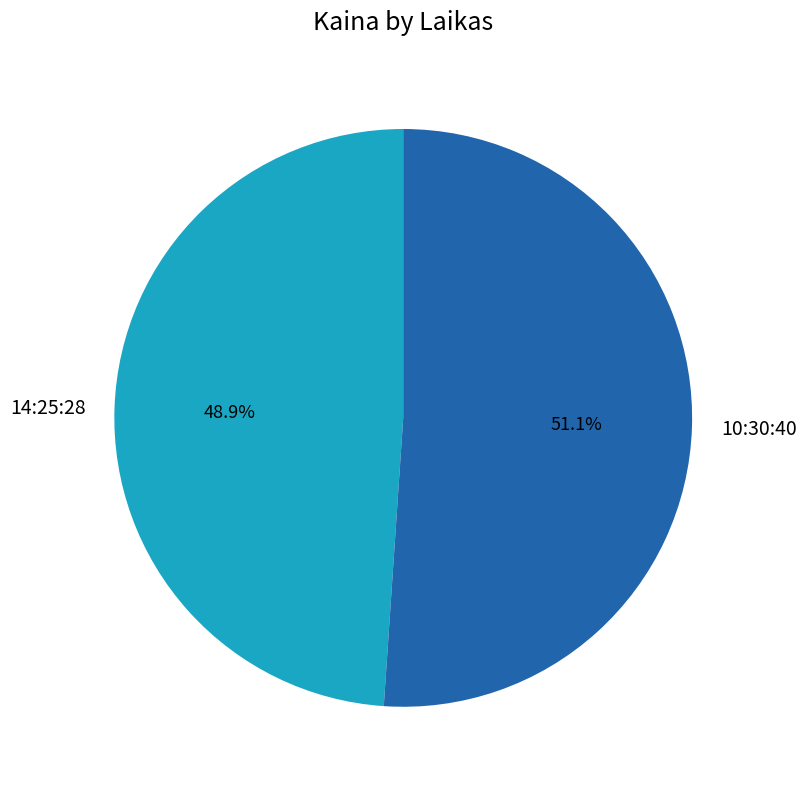

To the nearest percent, what is the combined percentage of 14:25:28 and 10:30:40?

100%